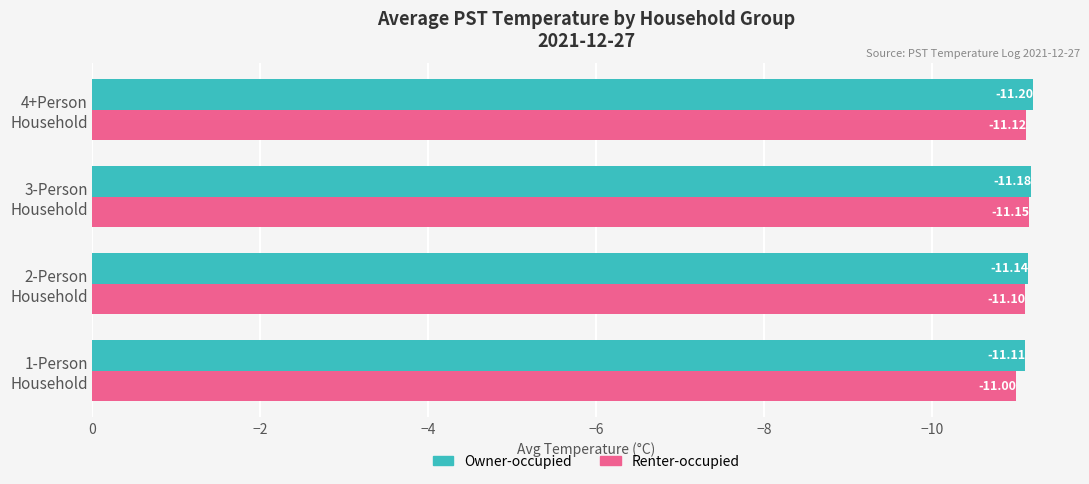

What is the maximum value shown in the chart?

-11.0